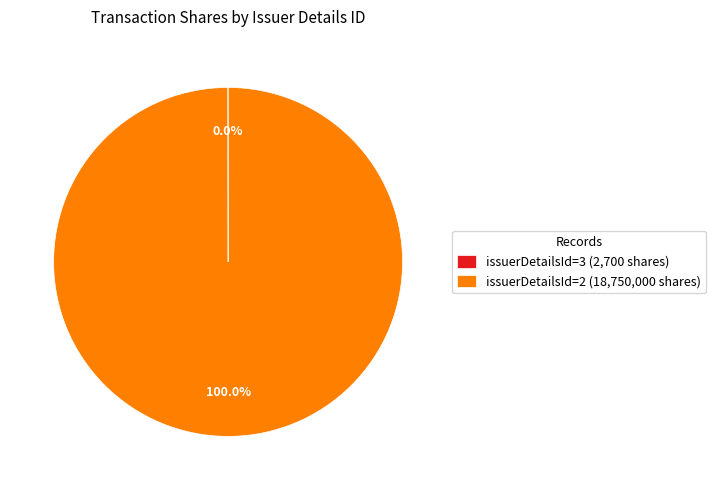

What is the largest slice in the pie chart?

issuerDetailsId=2 (18,750,000 shares)